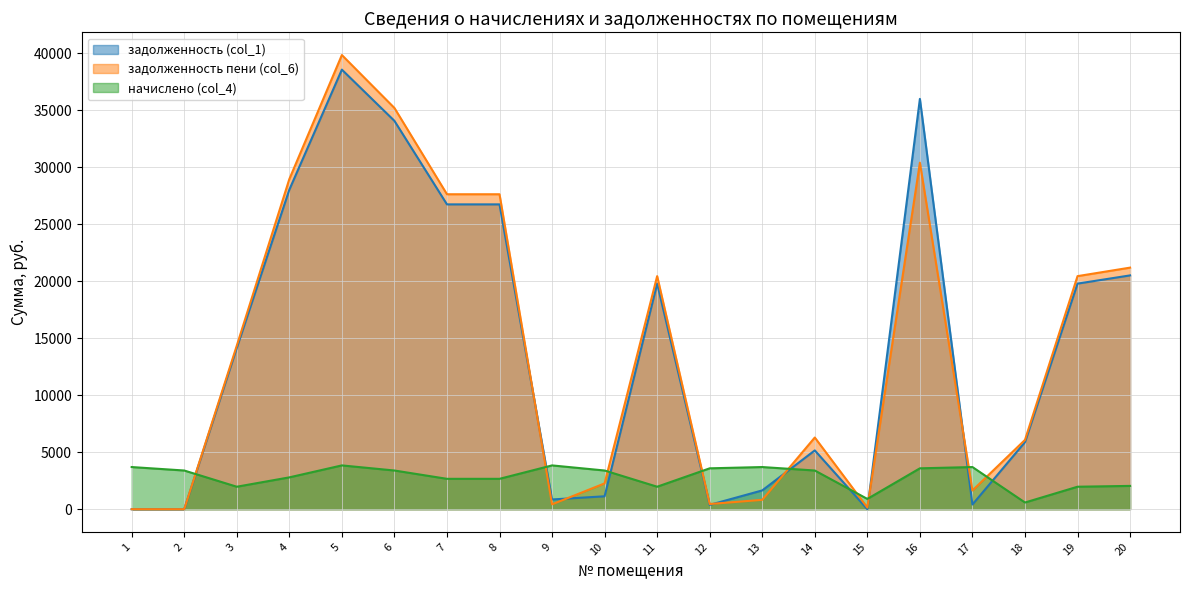

How many lines are shown in the chart?

3